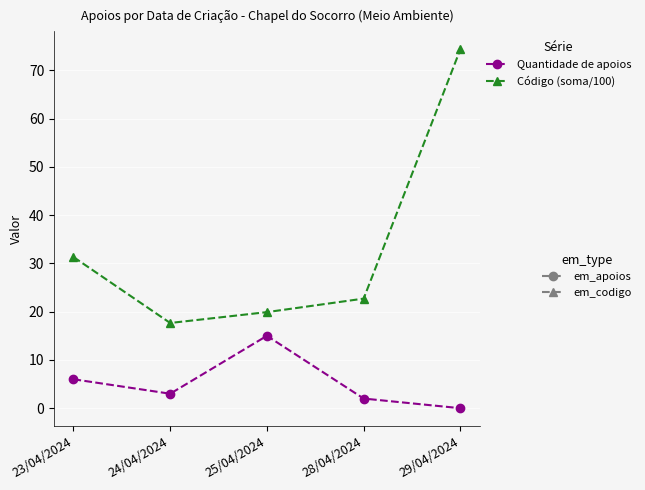

What is the spread (max minus min) of values at 29/04/2024?

74.4